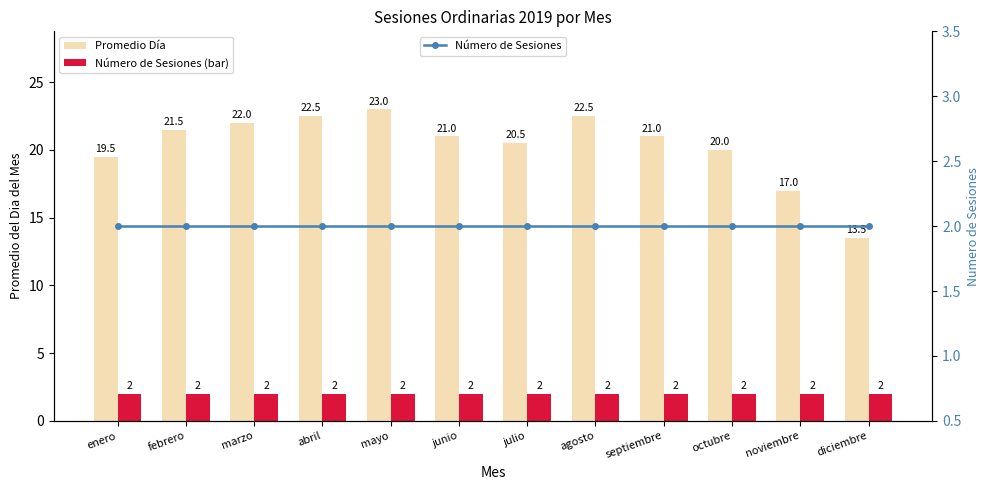

Which category has the lowest value across all series?

enero